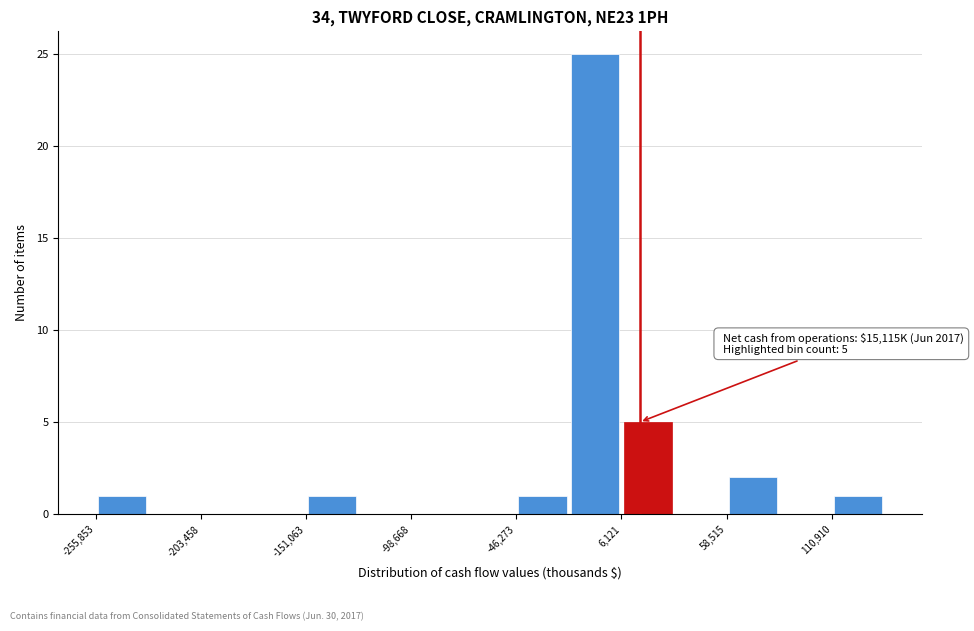

Read against the x-axis, roughly where is the centre of the tallest bar?

-10000